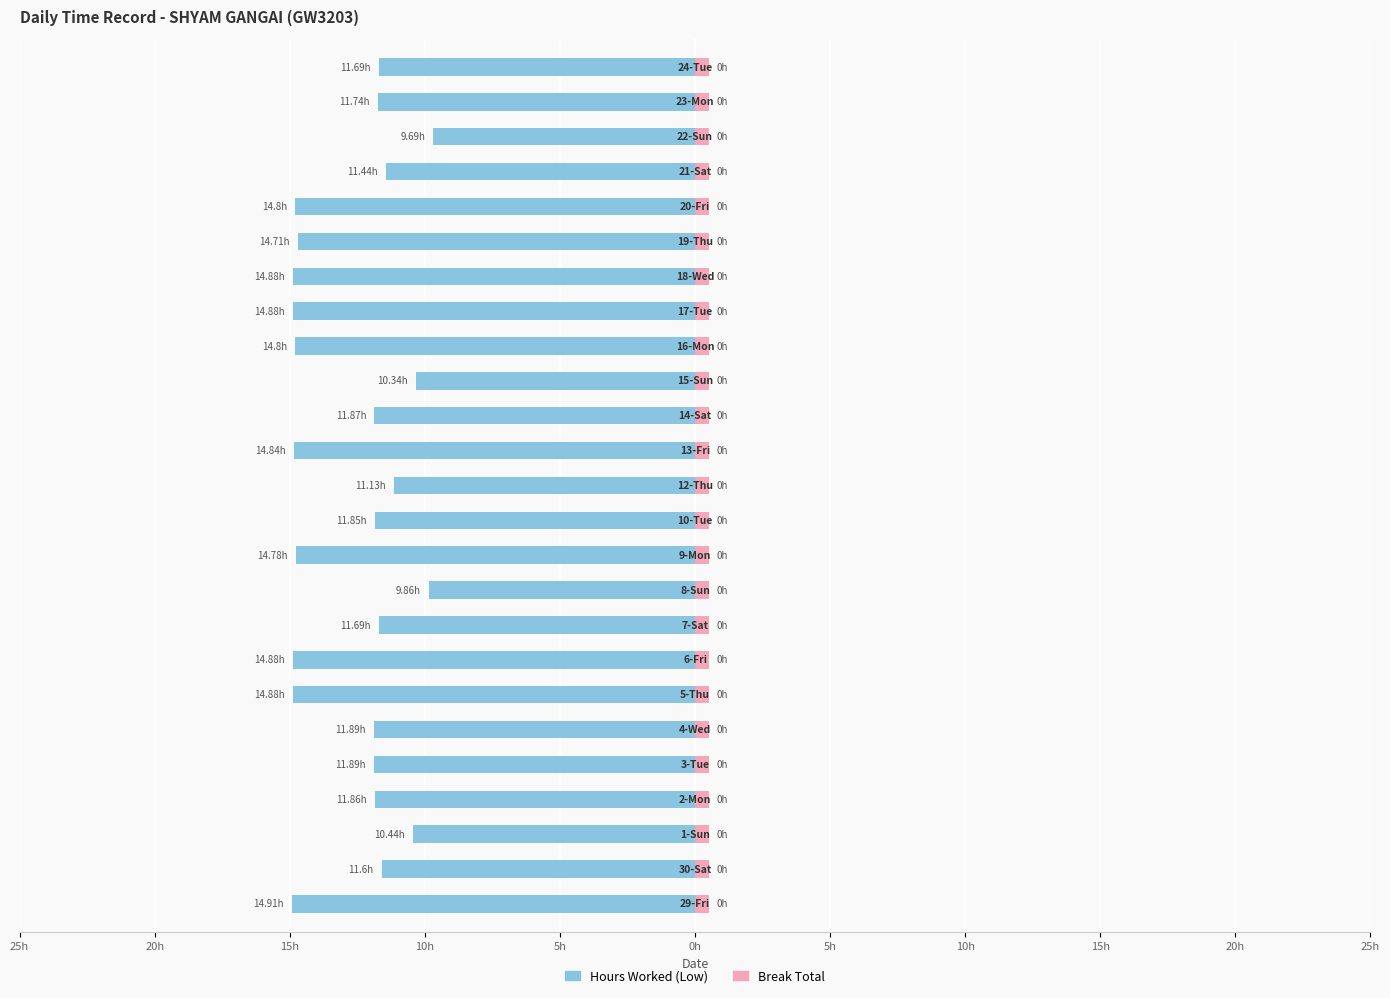

Reading left to right, transcribe all the data shown in this chart.

Hours Worked (Low): -14.9	-11.6	-10.4	-11.9	-11.9	-11.9	-14.9	-14.9	-11.7	-9.9	-14.8	-11.8	-11.1	-14.8	-11.9	-10.3	-14.8	-14.9	-14.9	-14.7	-14.8	-11.4	-9.7	-11.7	-11.7
Break Total: 0.5	0.5	0.5	0.5	0.5	0.5	0.5	0.5	0.5	0.5	0.5	0.5	0.5	0.5	0.5	0.5	0.5	0.5	0.5	0.5	0.5	0.5	0.5	0.5	0.5